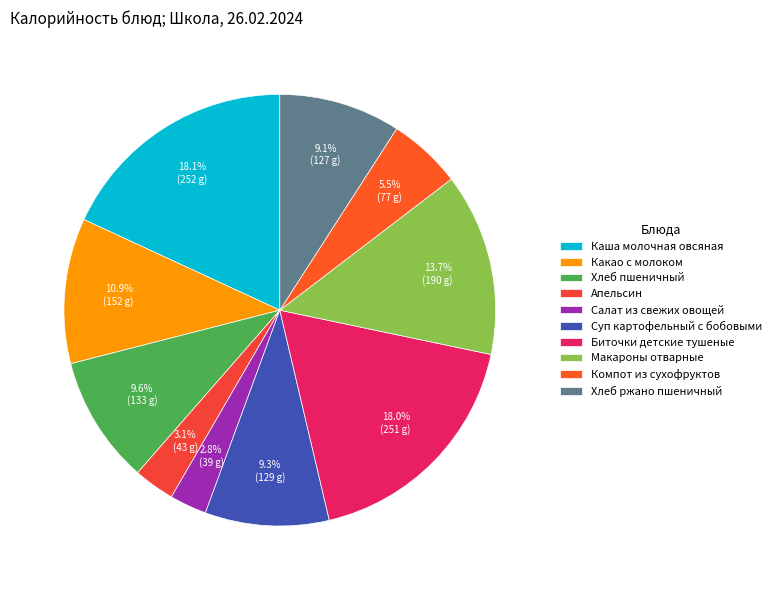

Is there any slice that represents more than half of the pie?

No